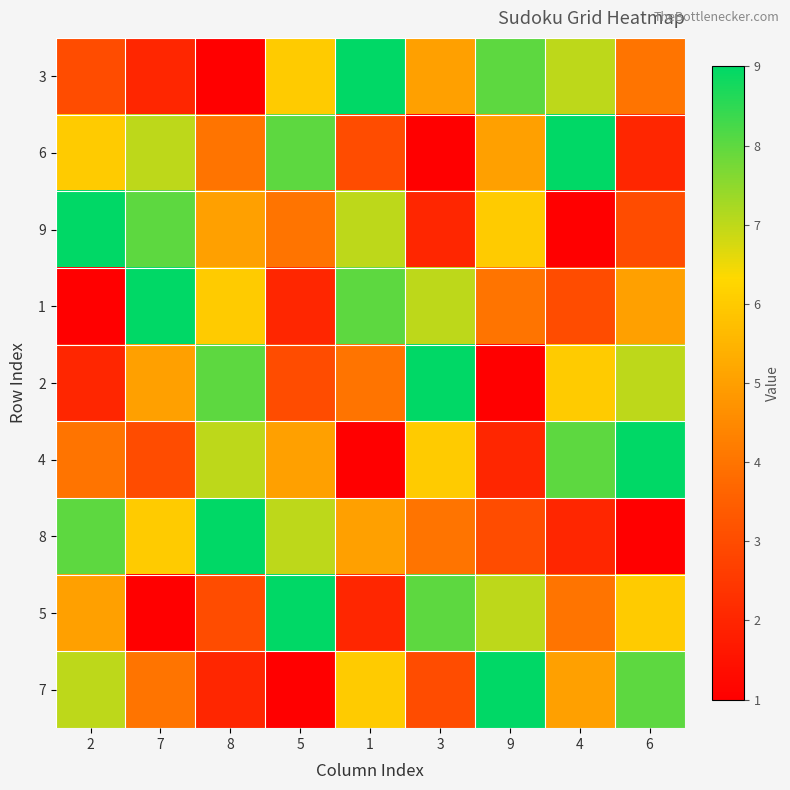

At which category is the sum across all series the highest?

2